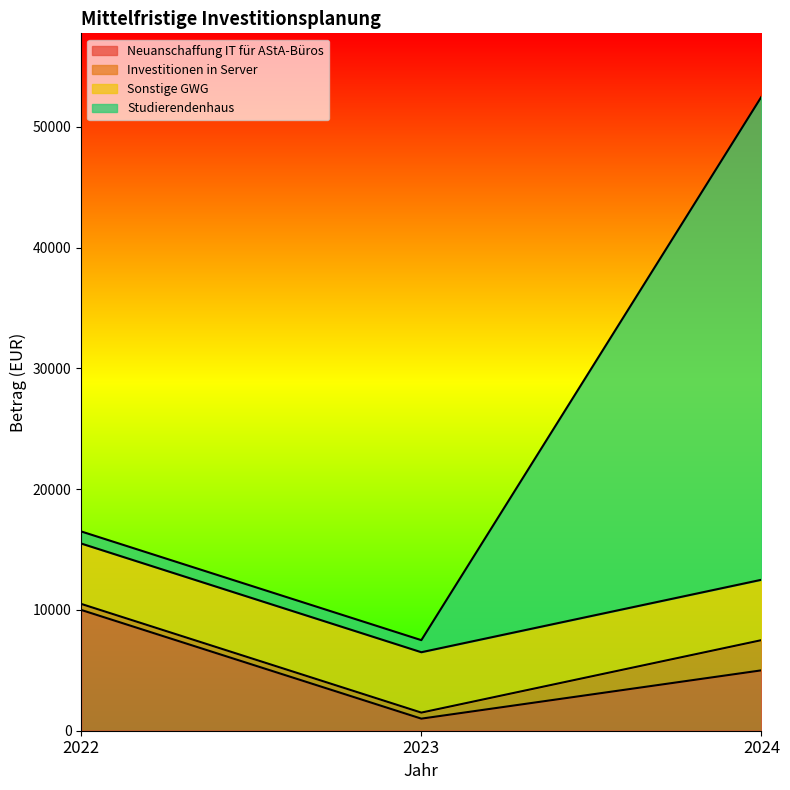

At which label does Neuanschaffung IT für AStA-Büros reach its minimum?

2023